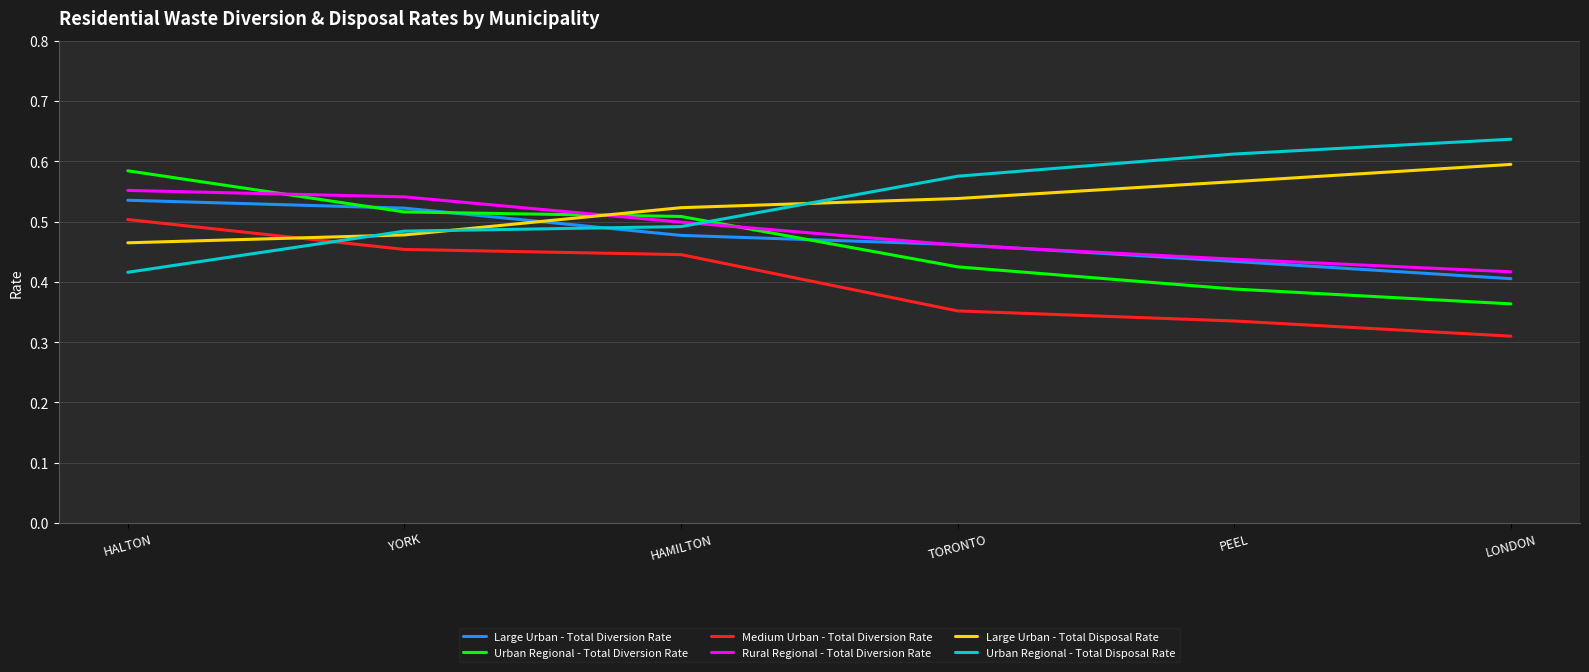

What are all the series names shown in the legend?

Large Urban - Total Diversion Rate, Urban Regional - Total Diversion Rate, Medium Urban - Total Diversion Rate, Rural Regional - Total Diversion Rate, Large Urban - Total Disposal Rate, Urban Regional - Total Disposal Rate